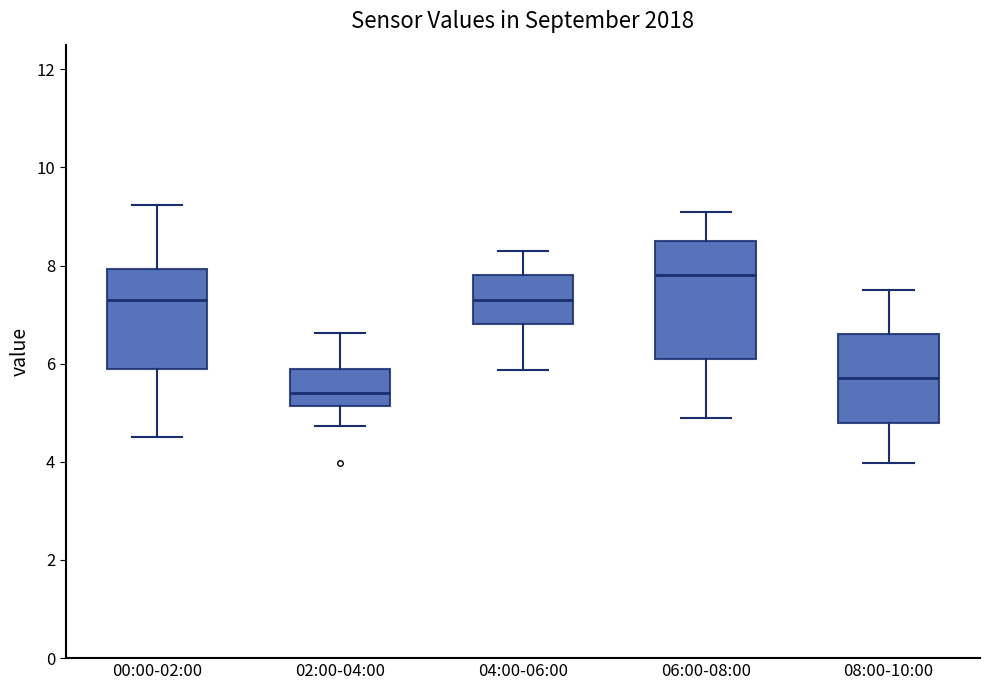

Reading left to right, read every box against the y-axis: the position of its median line, the range the box covers, and the ends of its whiskers. The values are not printed on the chart, so give them approximately, as read against the axis.

00:00-02:00: median 7.4, box 6.0 to 8.0, whiskers 4.6 to 9.2
02:00-04:00: median 5.4, box 5.2 to 6.0, whiskers 4.8 to 6.6
04:00-06:00: median 7.4, box 6.8 to 7.8, whiskers 5.8 to 8.4
06:00-08:00: median 7.8, box 6.2 to 8.6, whiskers 5.0 to 9.2
08:00-10:00: median 5.8, box 4.8 to 6.6, whiskers 4.0 to 7.6